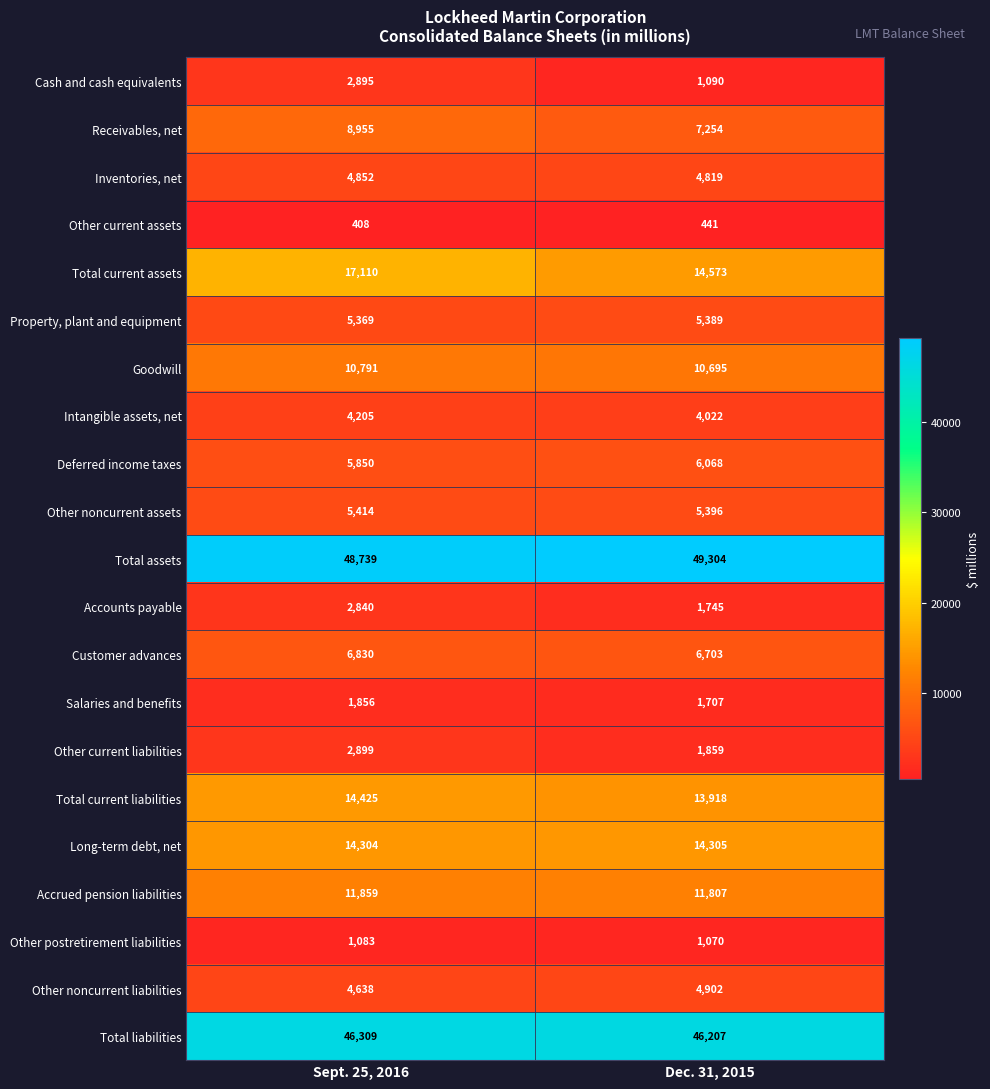

Rank the series at Sept. 25, 2016 from lowest to highest value.

Other current assets, Other postretirement liabilities, Salaries and benefits, Accounts payable, Cash and cash equivalents, Other current liabilities, Intangible assets, net, Other noncurrent liabilities, Inventories, net, Property, plant and equipment, Other noncurrent assets, Deferred income taxes, Customer advances, Receivables, net, Goodwill, Accrued pension liabilities, Long-term debt, net, Total current liabilities, Total current assets, Total liabilities, Total assets